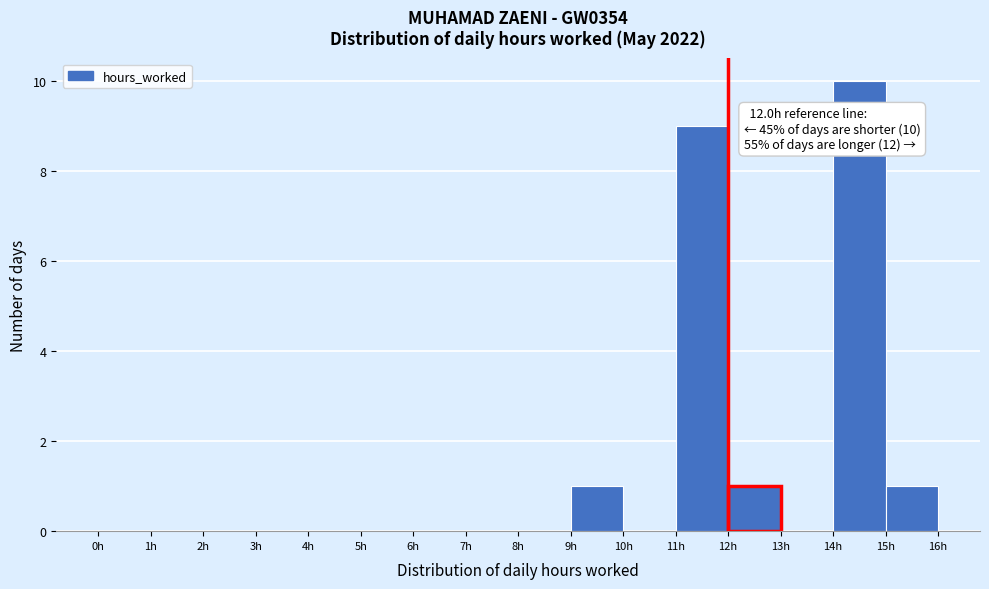

Which range on the x-axis has the tallest bar?

14 to 15